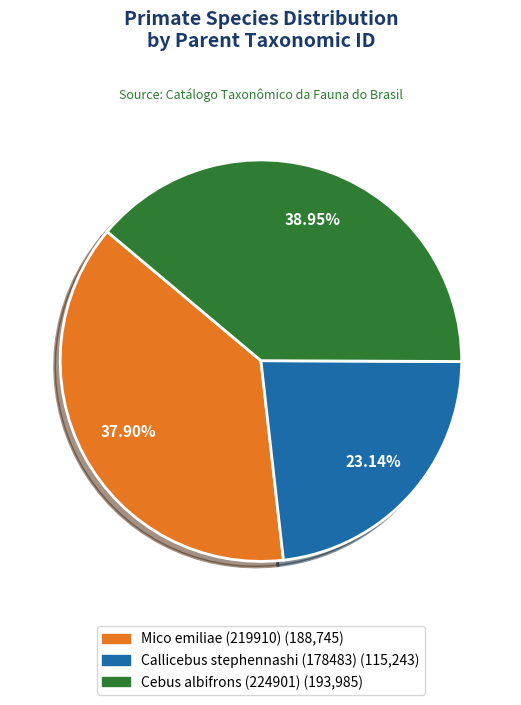

What is the largest slice in the pie chart?

Cebus albifrons (224901)